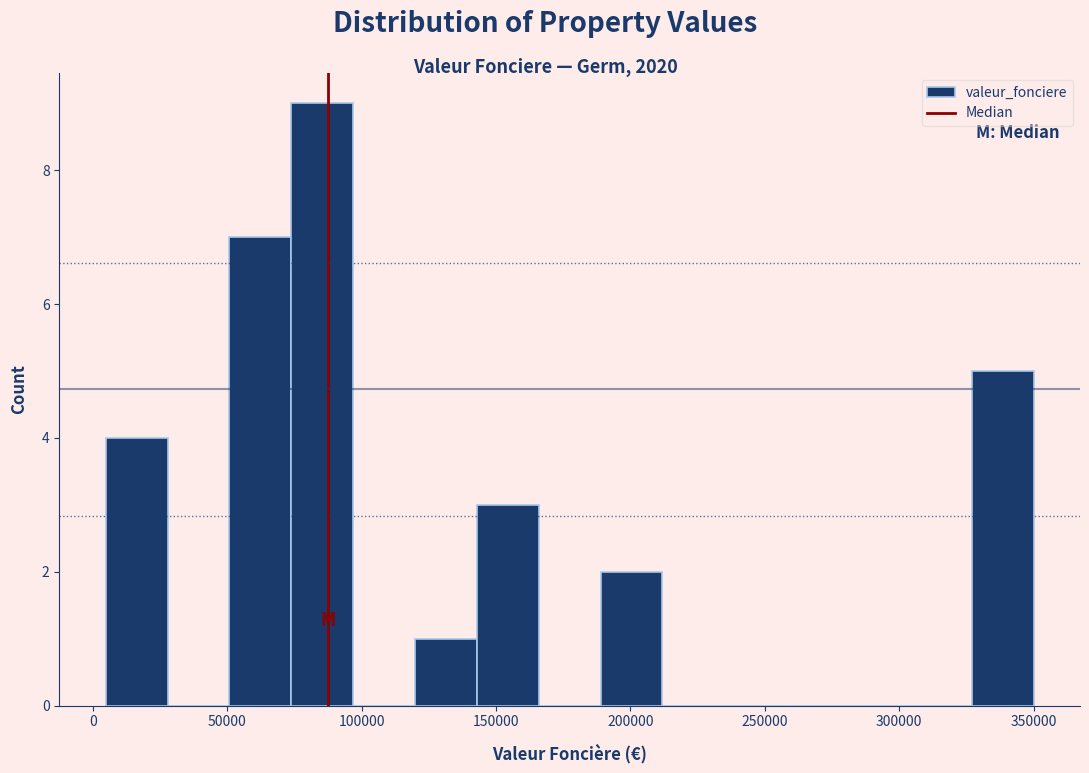

Reading left to right, transcribe this chart: for each bar, give the range it covers on the x-axis and its height. Neither the bar edges nor the heights are printed on the chart, so give them approximately, as read against the axes.

5000 to 30000: 4
30000 to 50000: 0
50000 to 75000: 7
75000 to 95000: 9
95000 to 120000: 0
120000 to 145000: 1
145000 to 165000: 3
165000 to 190000: 0
190000 to 210000: 2
210000 to 235000: 0
235000 to 260000: 0
260000 to 280000: 0
280000 to 305000: 0
305000 to 325000: 0
325000 to 350000: 5